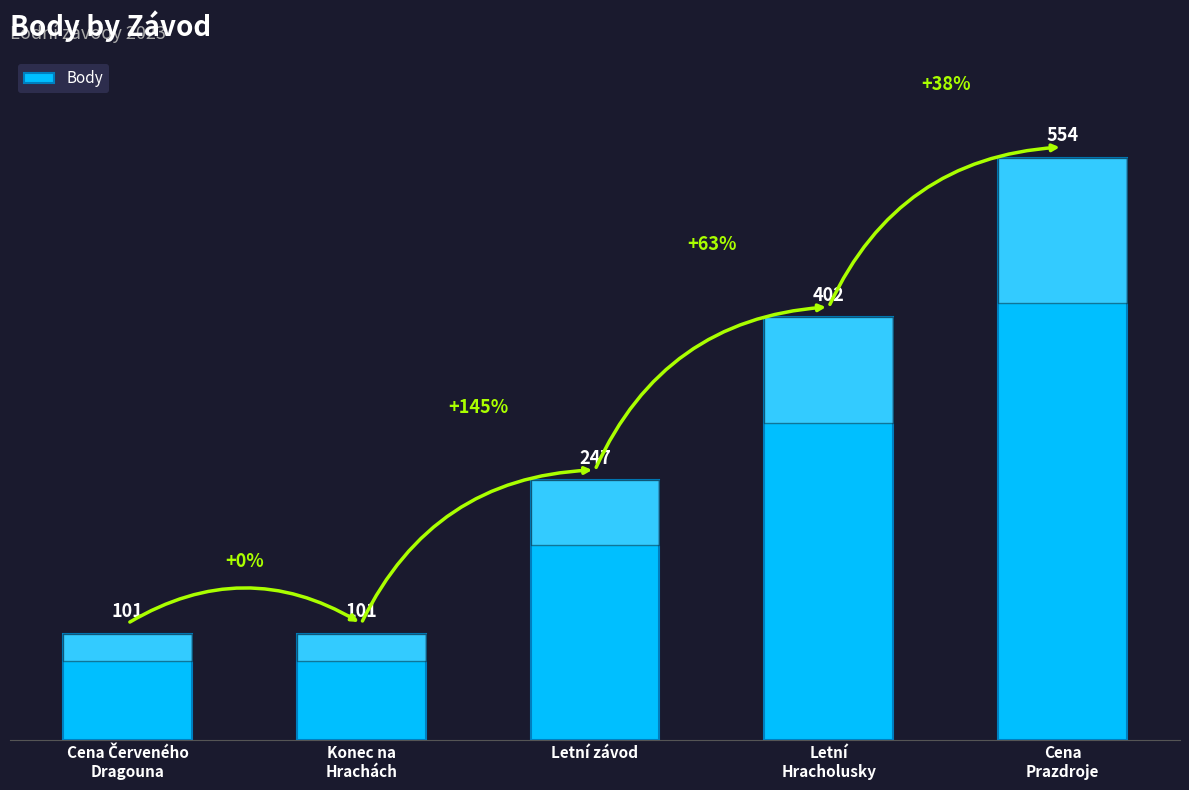

Reading left to right, what are all the values shown in this chart?

101	101	247	402	554